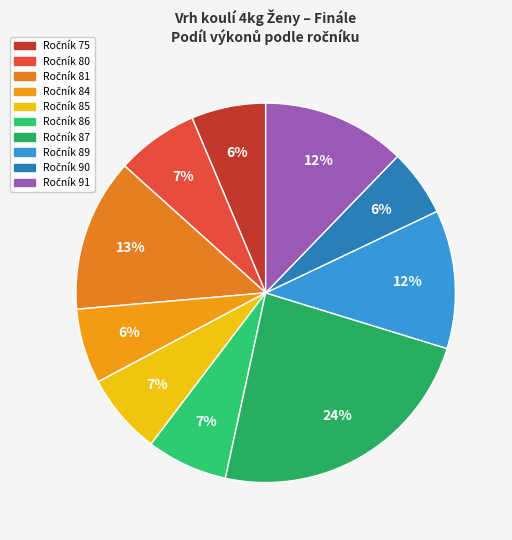

How many slices are in this pie chart?

10